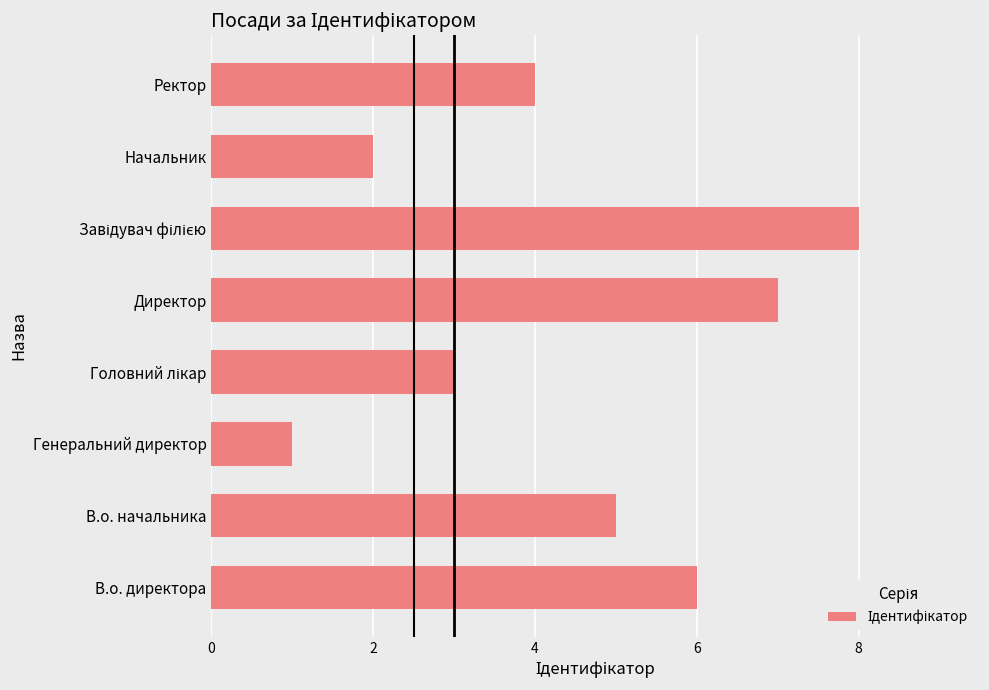

Is it true that the value at В.о. начальника is 5?

True